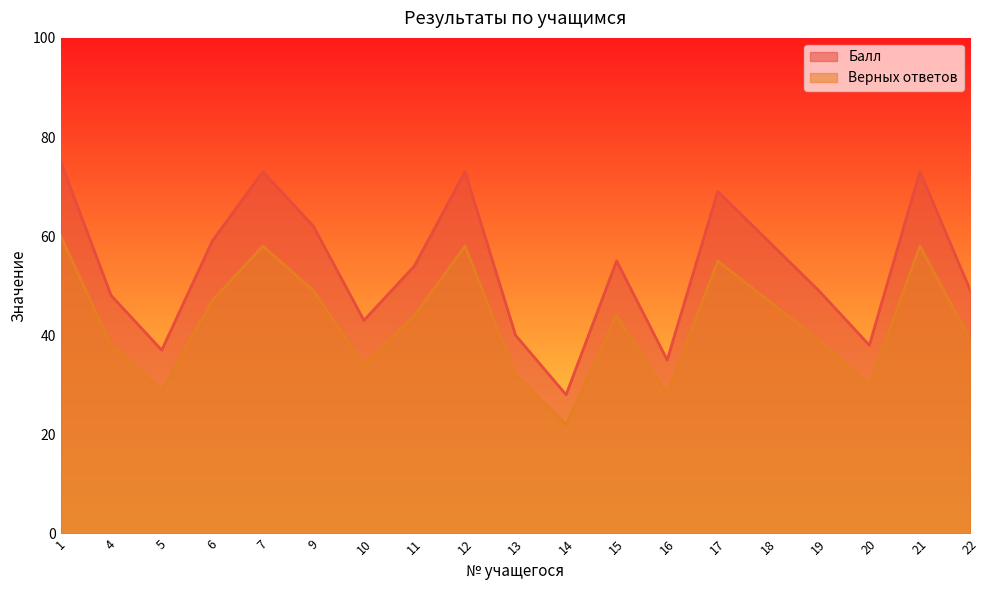

True or false: Балл has more than 0 interior local peaks.

True